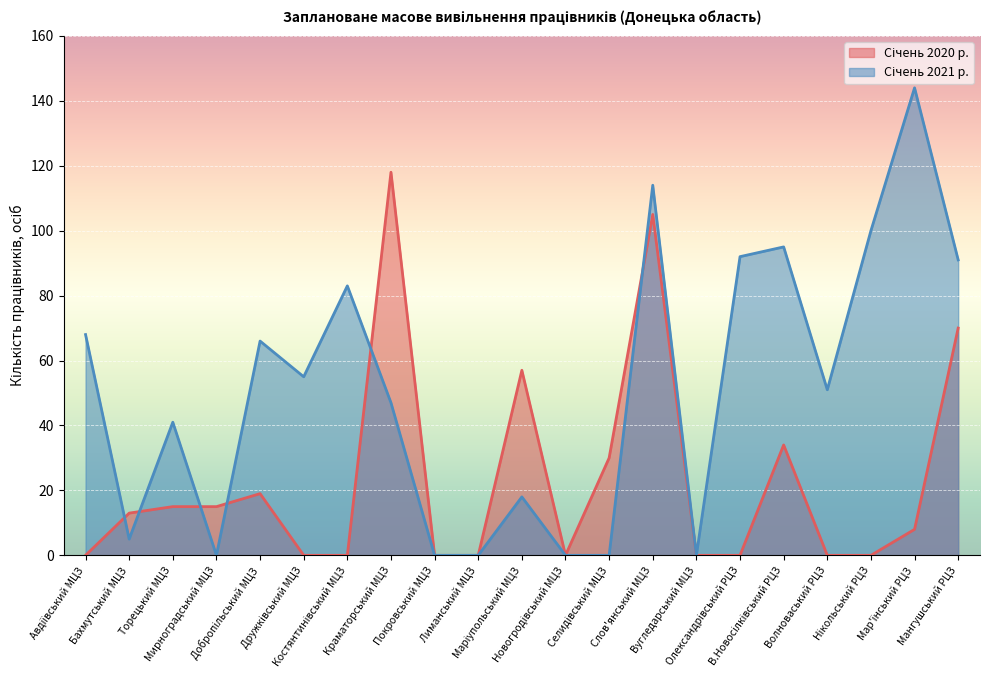

What is the difference between the maximum and minimum values in the Січень 2021 р. series?

144